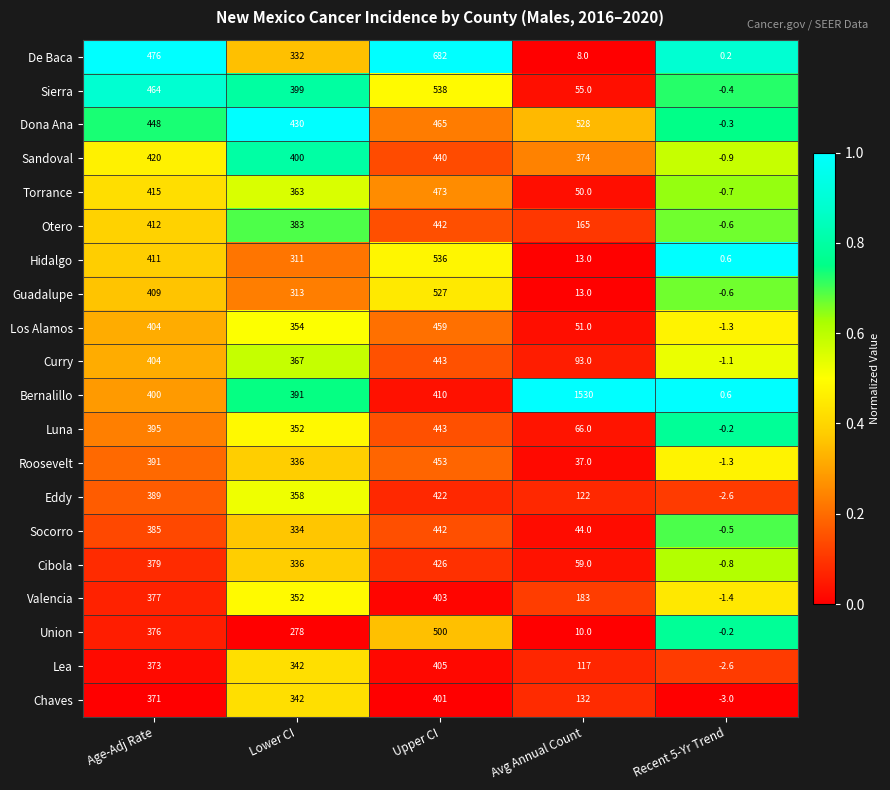

The value of Socorro at Lower CI is 434.2. True or false?

False